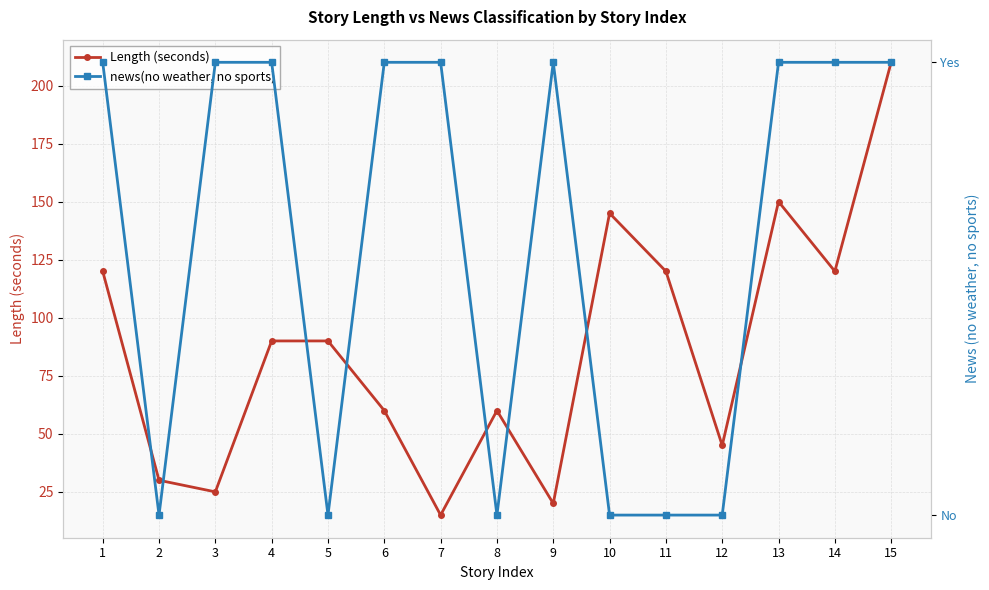

Rank the categories by Length (seconds) value from highest to lowest.

15, 13, 10, 1, 11, 14, 4, 5, 6, 8, 12, 2, 3, 9, 7